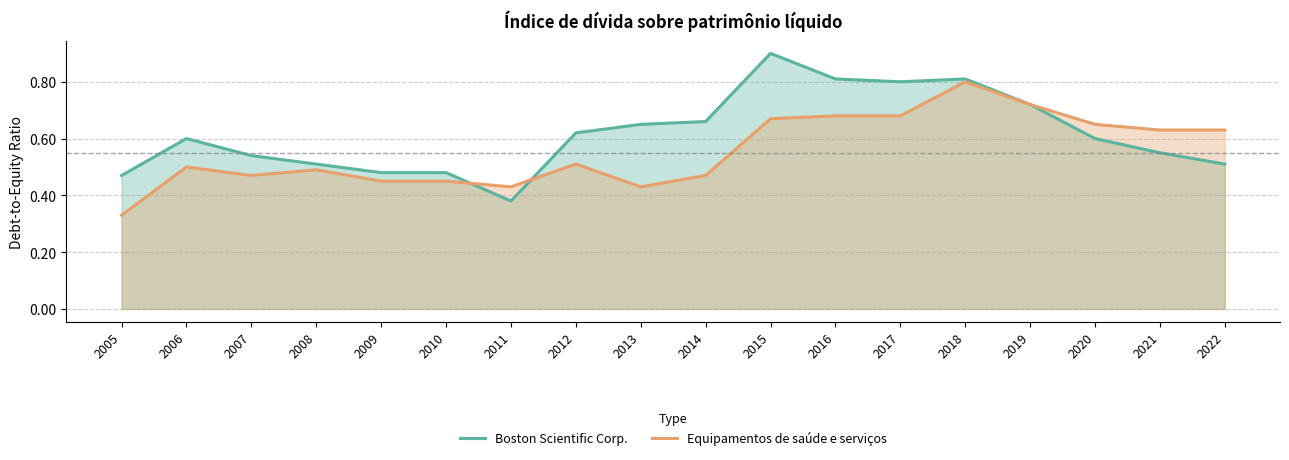

Reading right to left, list all the values displayed in this chart.

Boston Scientific Corp.: 0.5	0.6	0.6	0.7	0.8	0.8	0.8	0.9	0.7	0.7	0.6	0.4	0.5	0.5	0.5	0.5	0.6	0.5
Equipamentos de saúde e serviços: 0.6	0.6	0.7	0.7	0.8	0.7	0.7	0.7	0.5	0.4	0.5	0.4	0.5	0.5	0.5	0.5	0.5	0.3